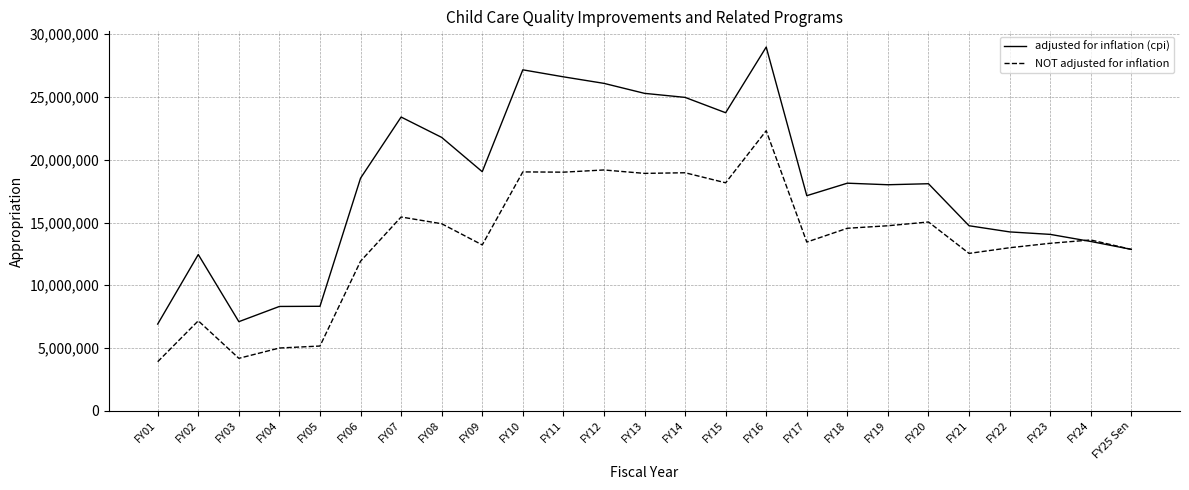

At which label does adjusted for inflation (cpi) first exceed 18090543?

FY06